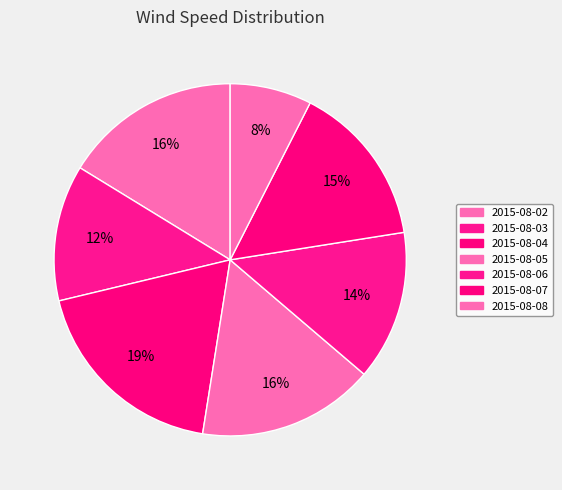

The 2015-08-07 slice represents 15% of the pie. True or false?

True